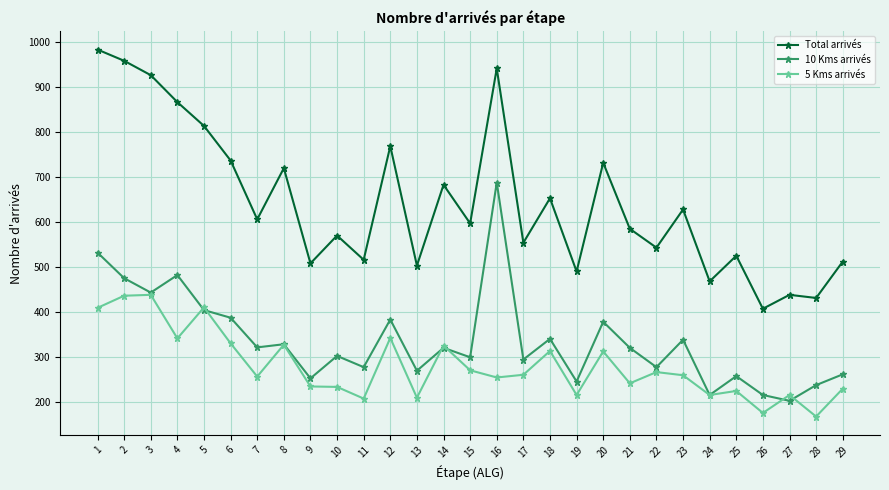

What is the difference between the maximum and minimum values in the 10 Kms arrivés series?

486